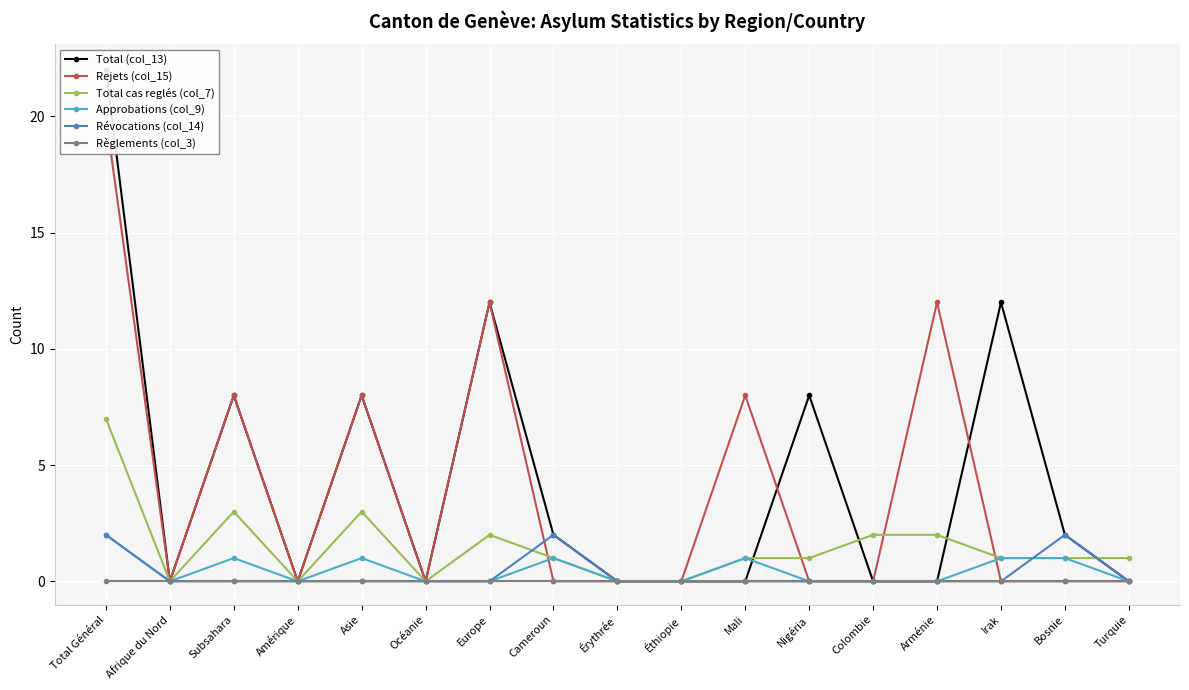

Which has a higher value, Afrique du Nord or Cameroun?

Cameroun